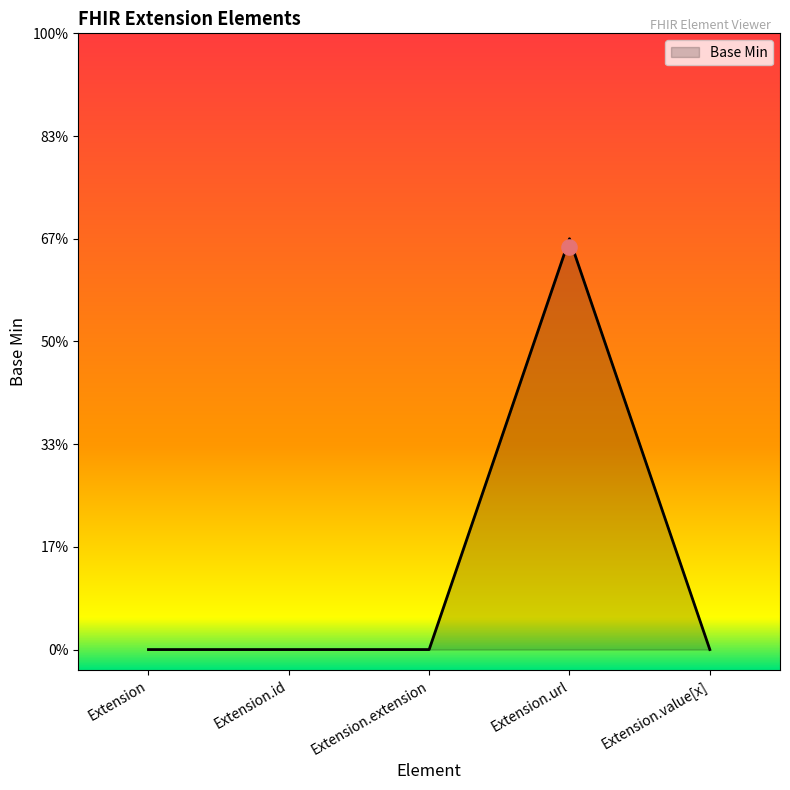

Which has a higher value, Extension.value[x] or Extension.extension?

Extension.value[x]